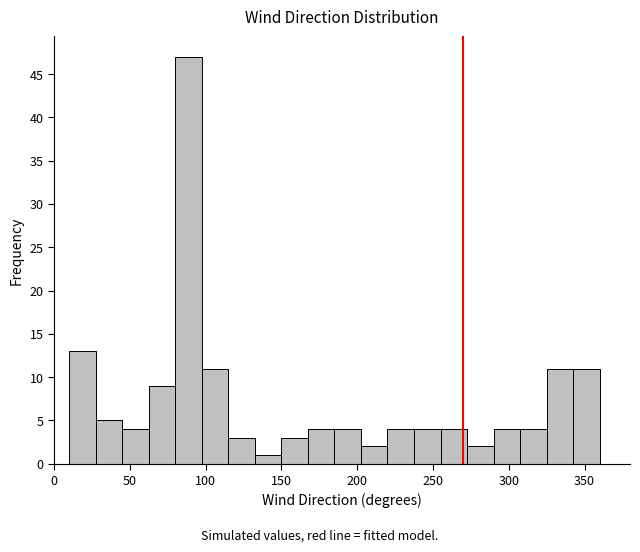

Around what value on the x-axis is the tallest bar? Give the approximate position of its centre, as read against the axis.

90